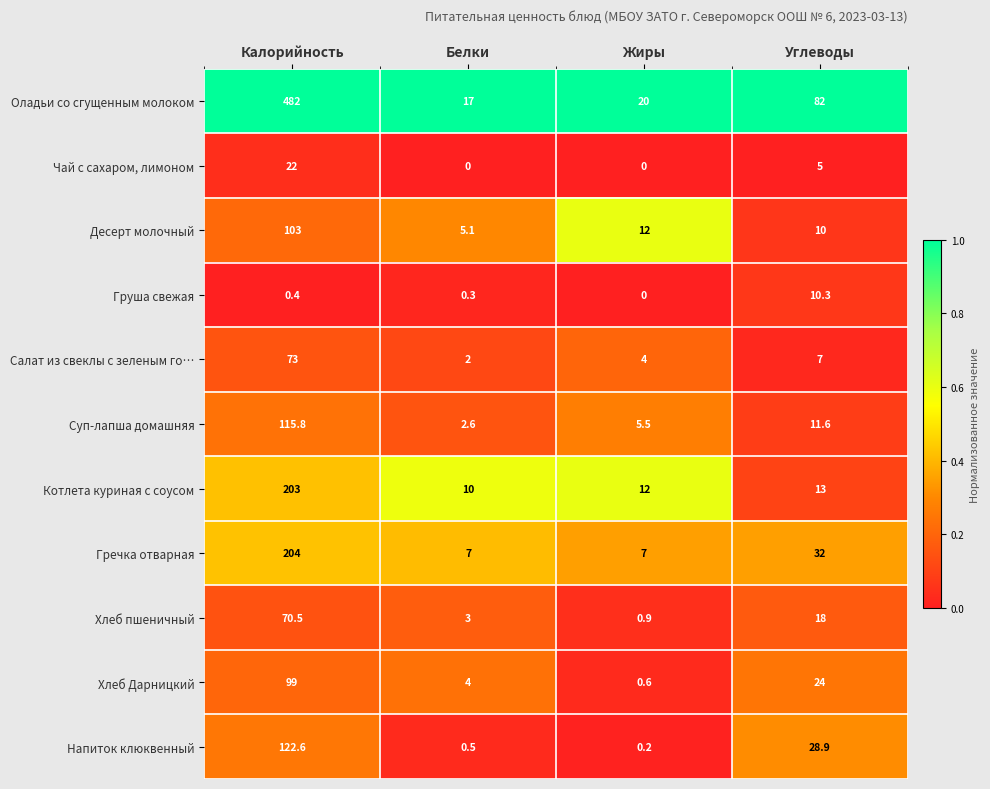

Which series has the largest range (max minus min)?

Оладьи со сгущенным молоком